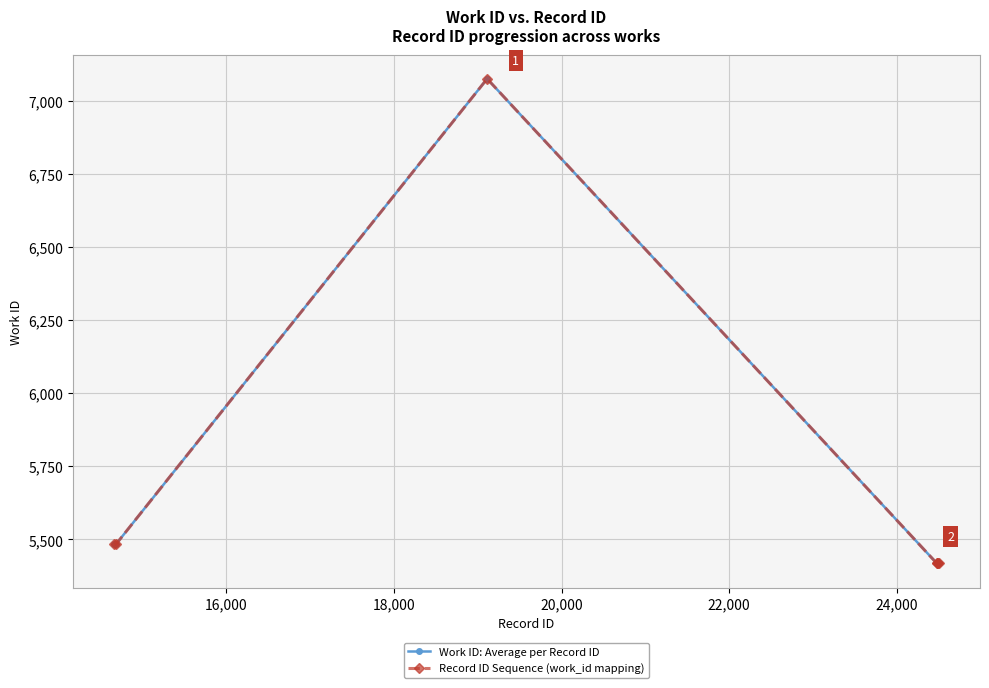

Does the chart have visible grid lines?

Yes